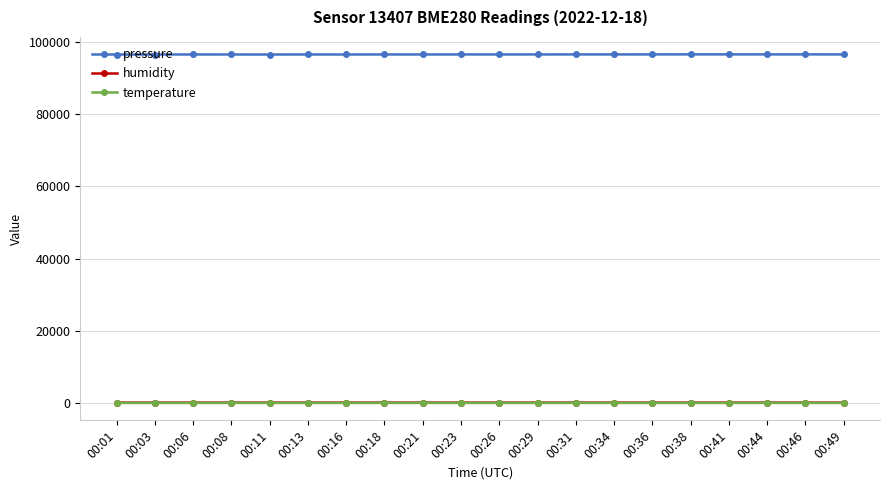

At how many categories does at least one series exceed 46731?

20